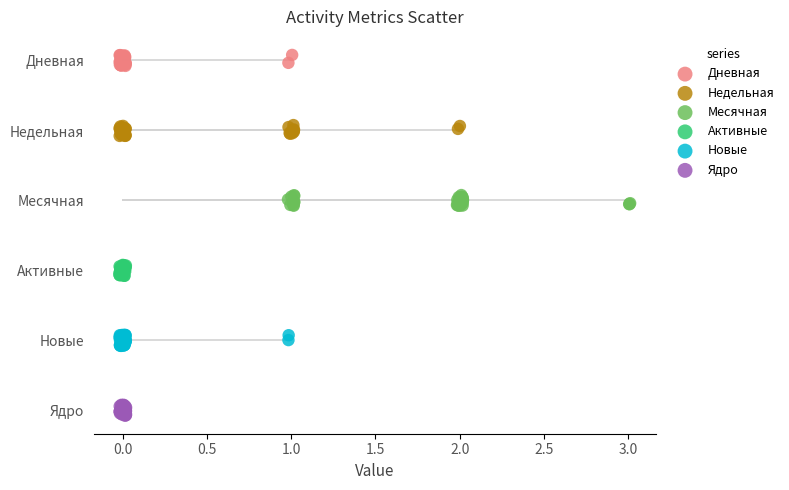

What are all the series names shown in the legend?

Дневная, Недельная, Месячная, Активные, Новые, Ядро